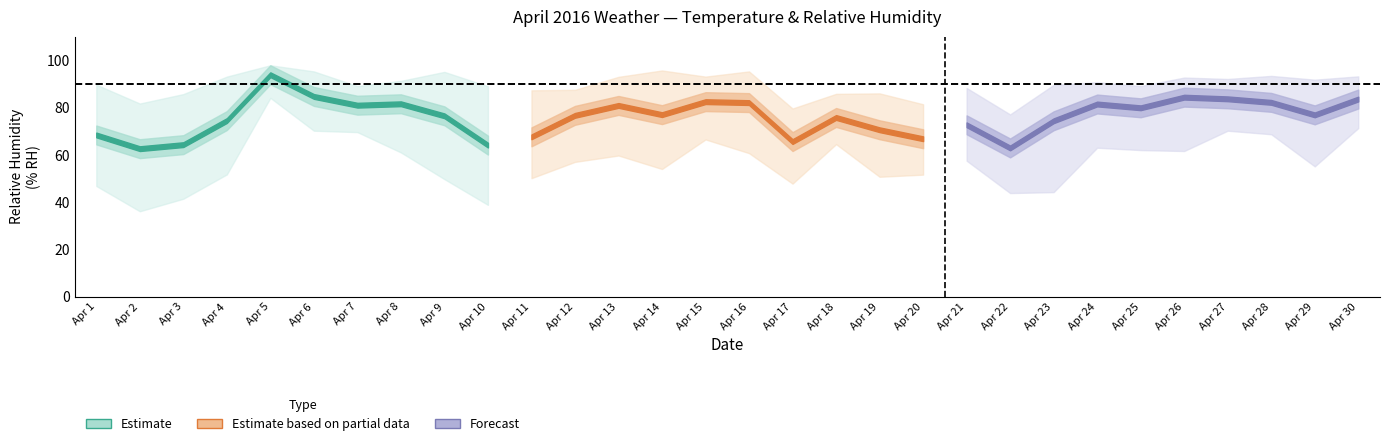

Which category has the highest value across all series?

Apr 5